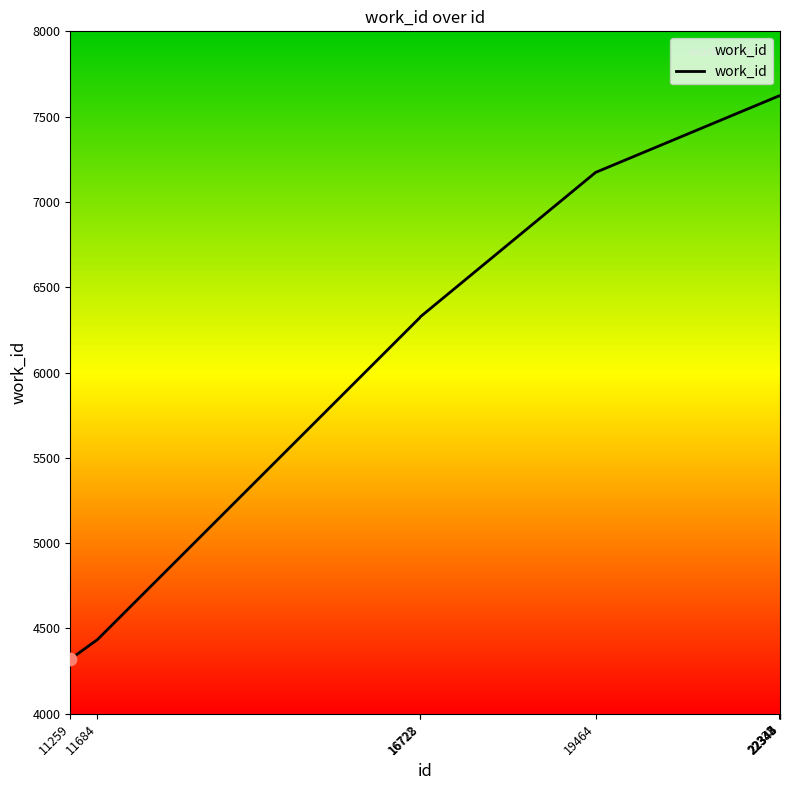

Which has a higher value, 11259 or 16722?

16722